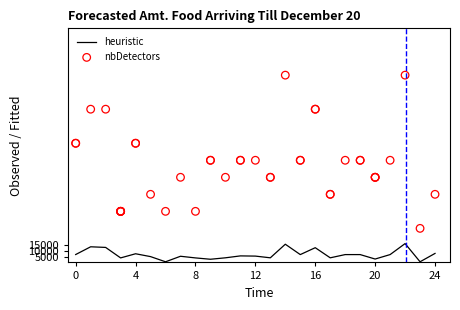

What are all the series names shown in the legend?

heuristic, nbDetectors